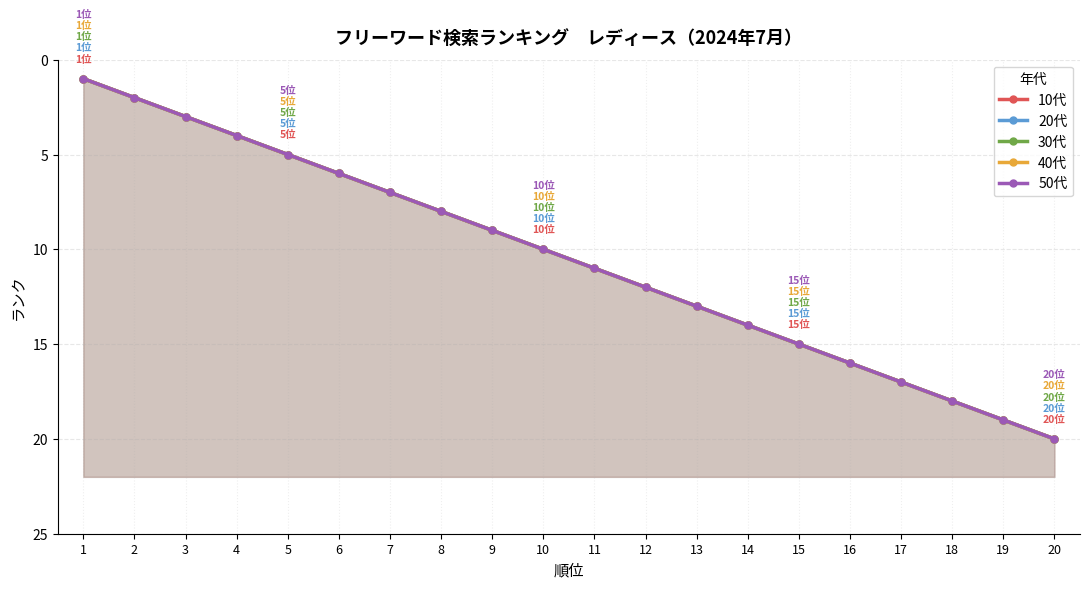

True or false: 40代 and 10代 intersect in this chart.

False